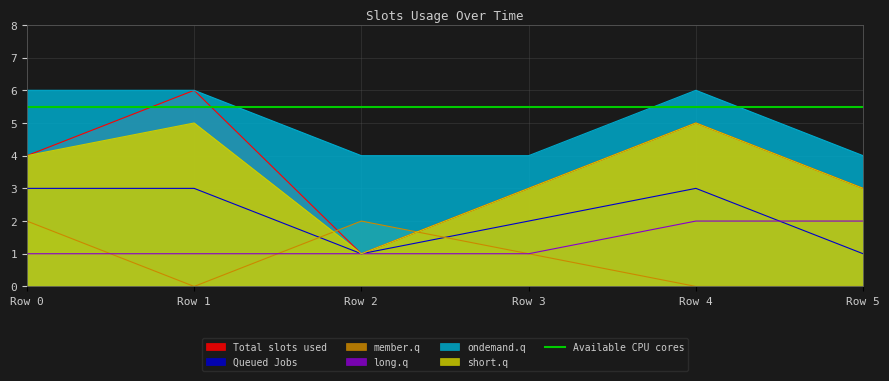

How many data points in Total slots used are less than 4?

3